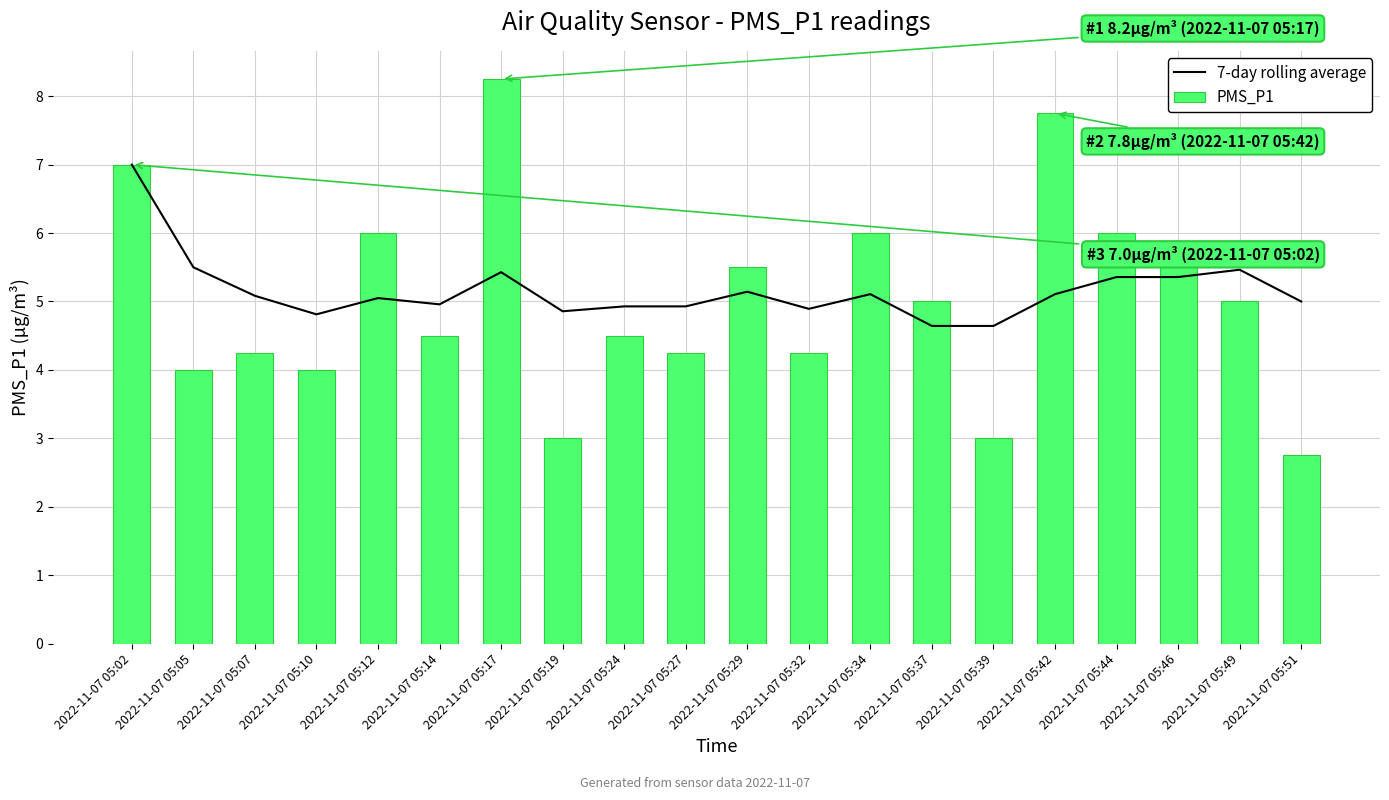

What is the value of the PMS_P1 bar at the 5th from the left?

6.0